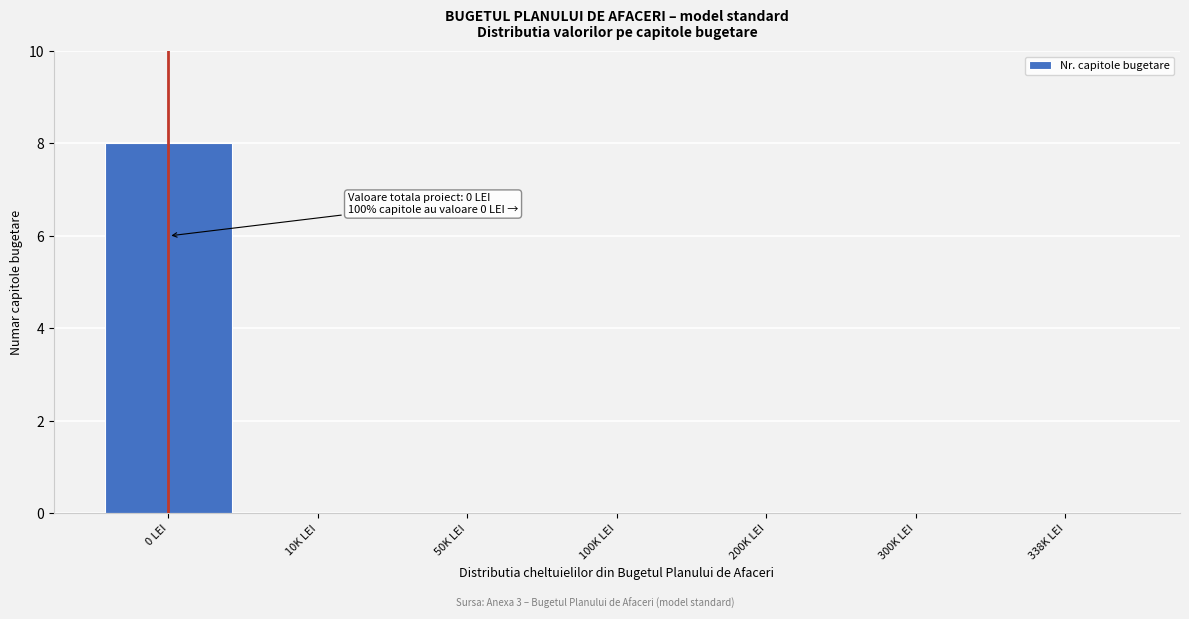

Reading right to left, what are all the values shown in this chart?

338K LEI=0	300K LEI=0	200K LEI=0	100K LEI=0	50K LEI=0	10K LEI=0	0 LEI=8